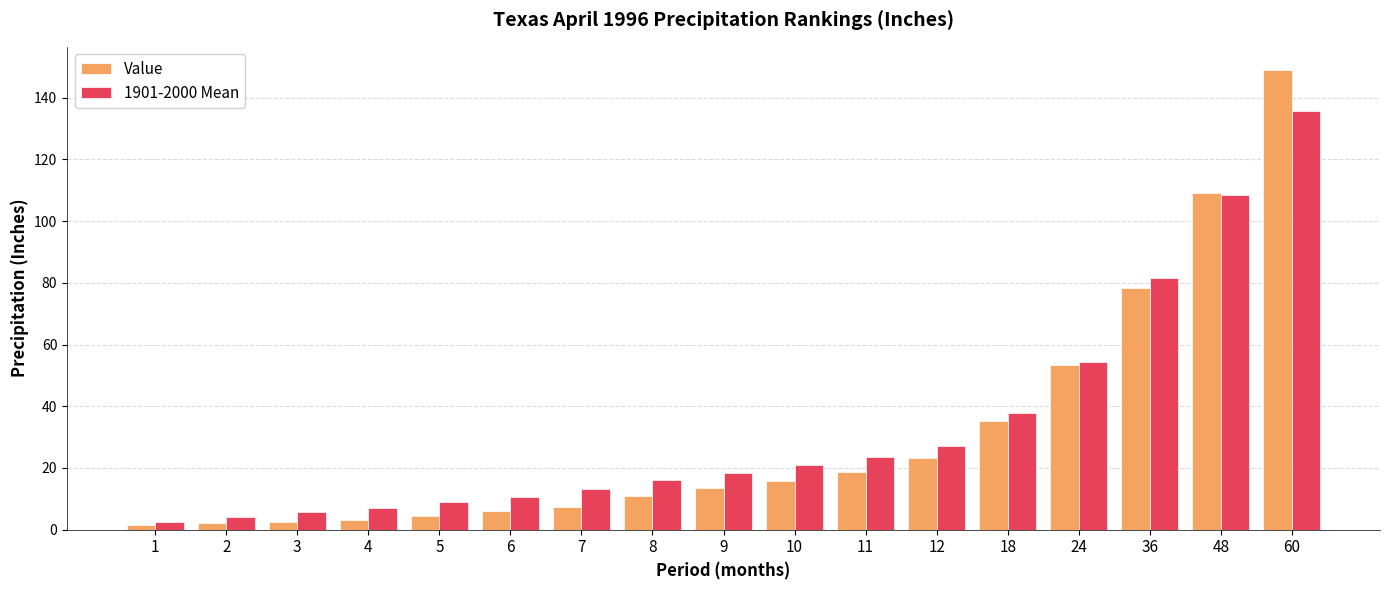

Where does the 1901-2000 Mean series first go above 18?

9